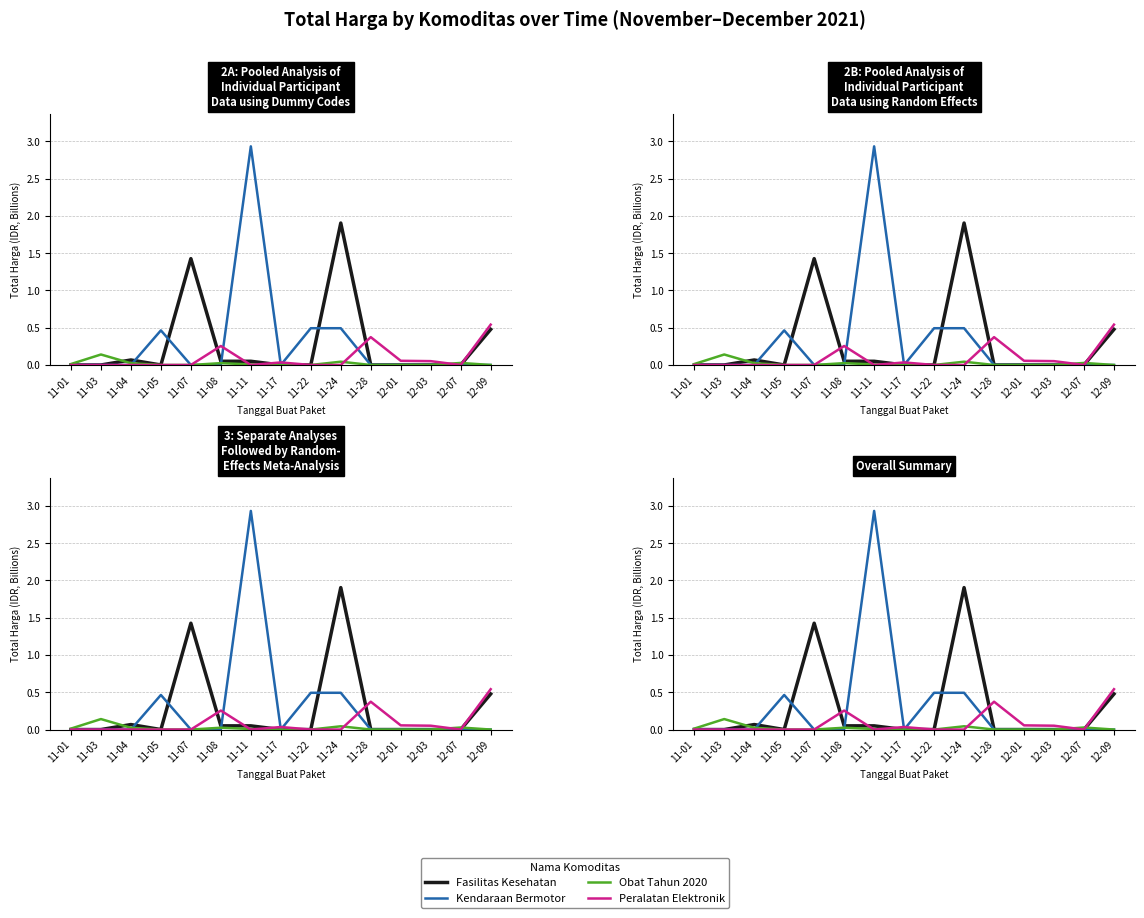

True or false: Kendaraan Bermotor has more than 0 points higher than both neighbors.

True